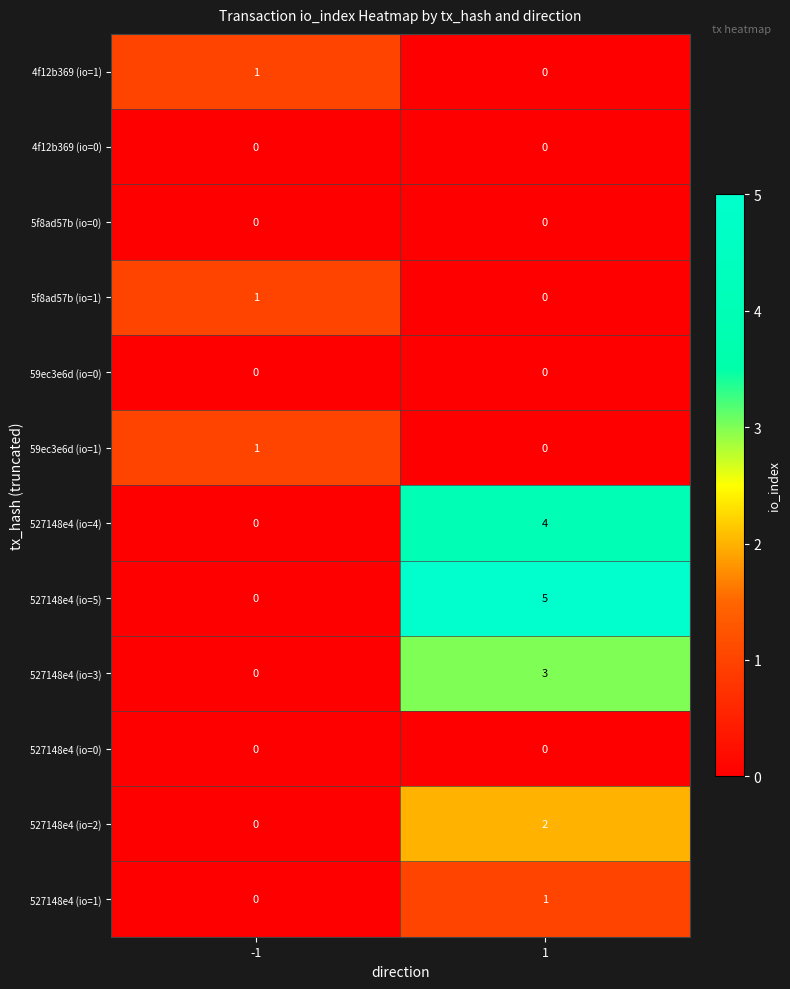

What is the greatest value displayed?

5